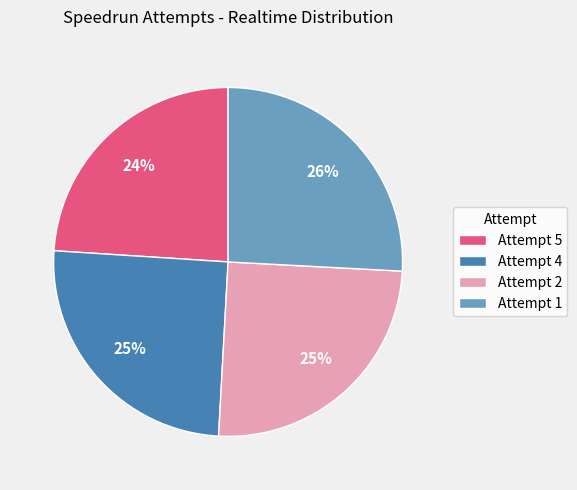

Which has a higher value, Attempt 4 or Attempt 1?

Attempt 1